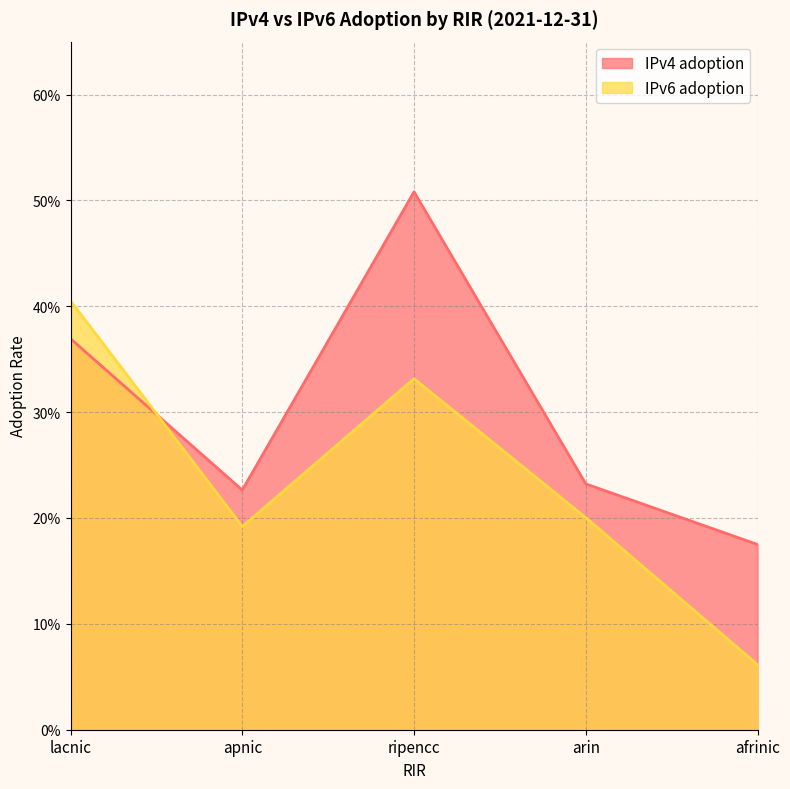

What is the difference between the IPv4 adoption values at ripencc and arin?

0.3